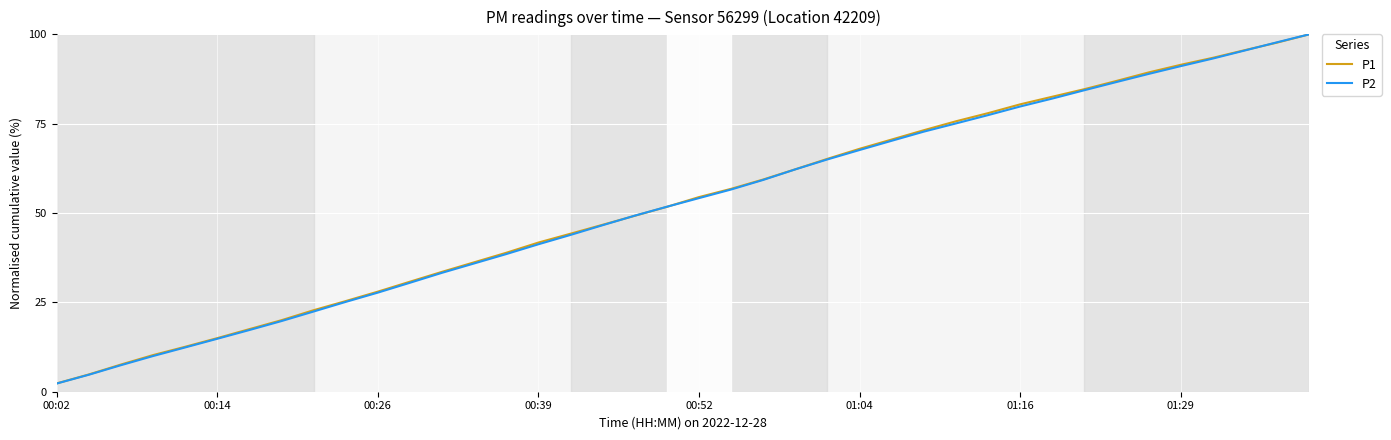

What is the greatest value displayed?

100.0